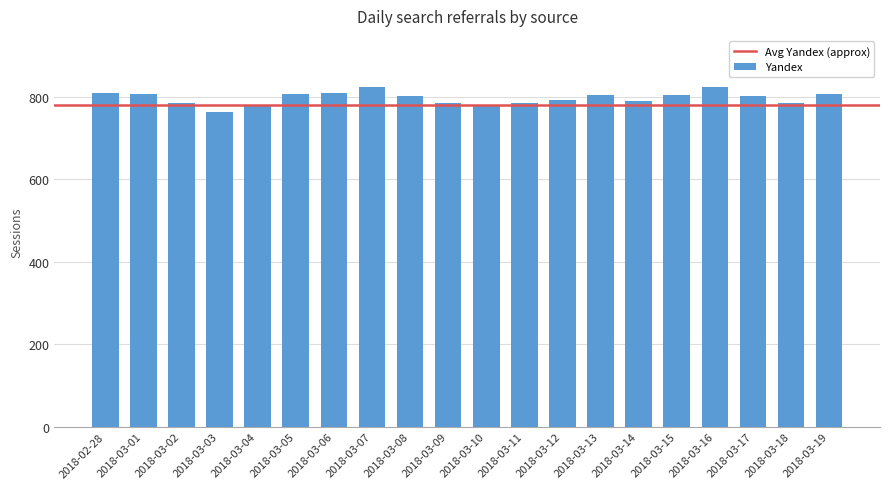

What is the change in value from 2018-03-03 to 2018-03-04?

+14